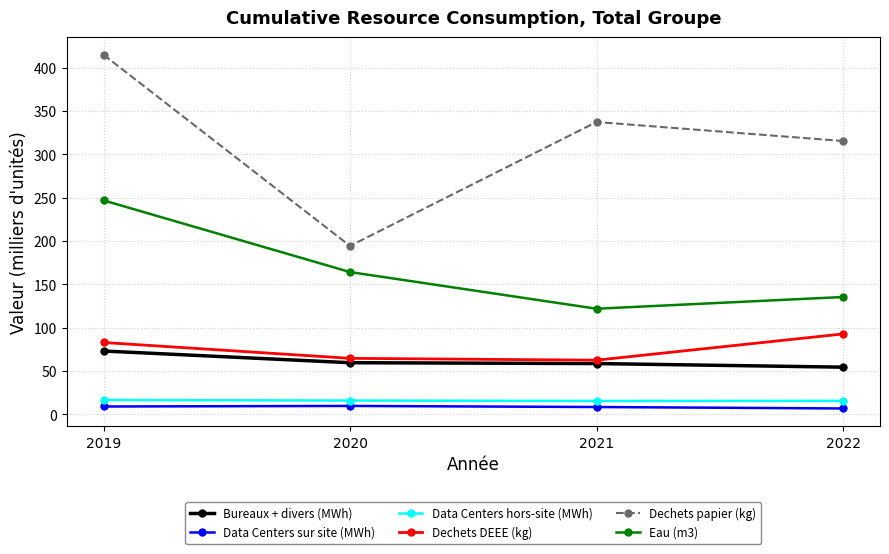

What are all the series names shown in the legend?

Bureaux + divers (MWh), Data Centers sur site (MWh), Data Centers hors-site (MWh), Dechets DEEE (kg), Dechets papier (kg), Eau (m3)